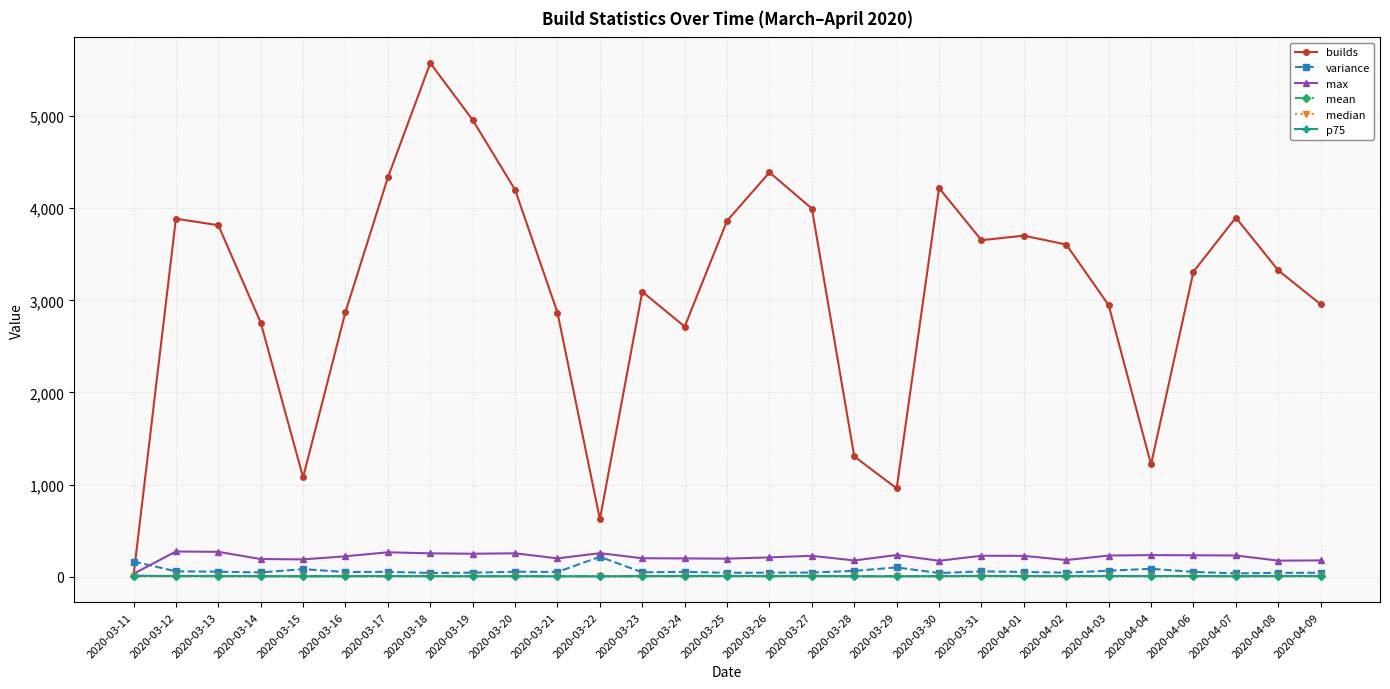

What is the difference between the highest and lowest values at 2020-03-25?

3861.4